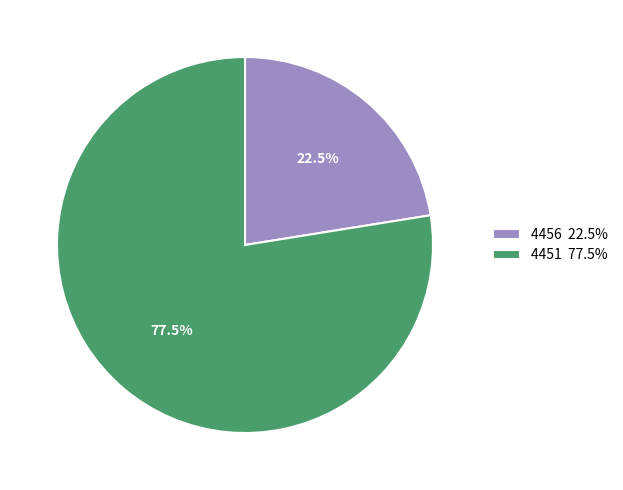

Combined, do 4451 77.5% and 4456 22.5% account for over 50%?

Yes